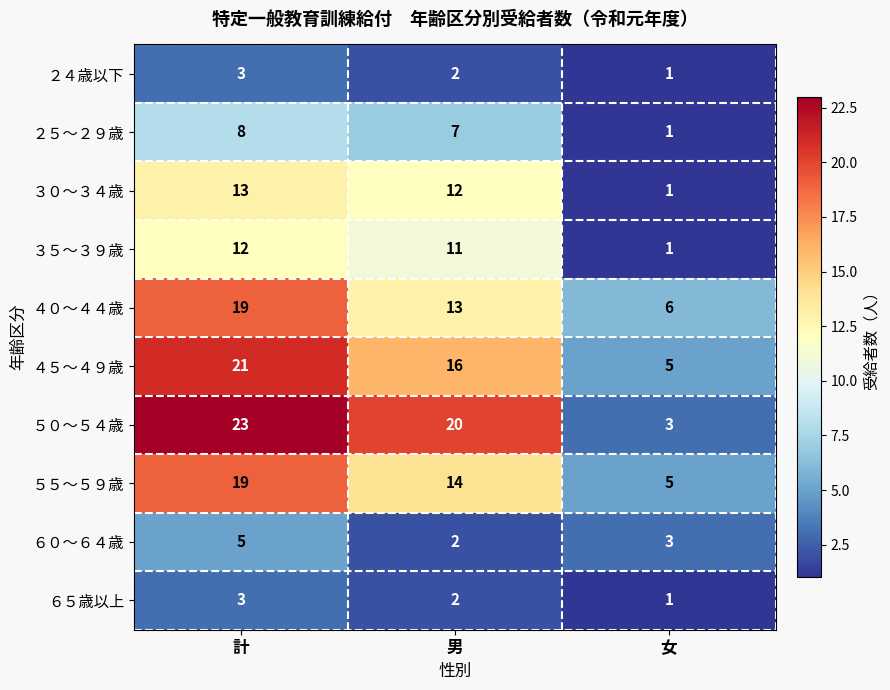

Which category has the lowest value in the ３０～３４歳 series?

女